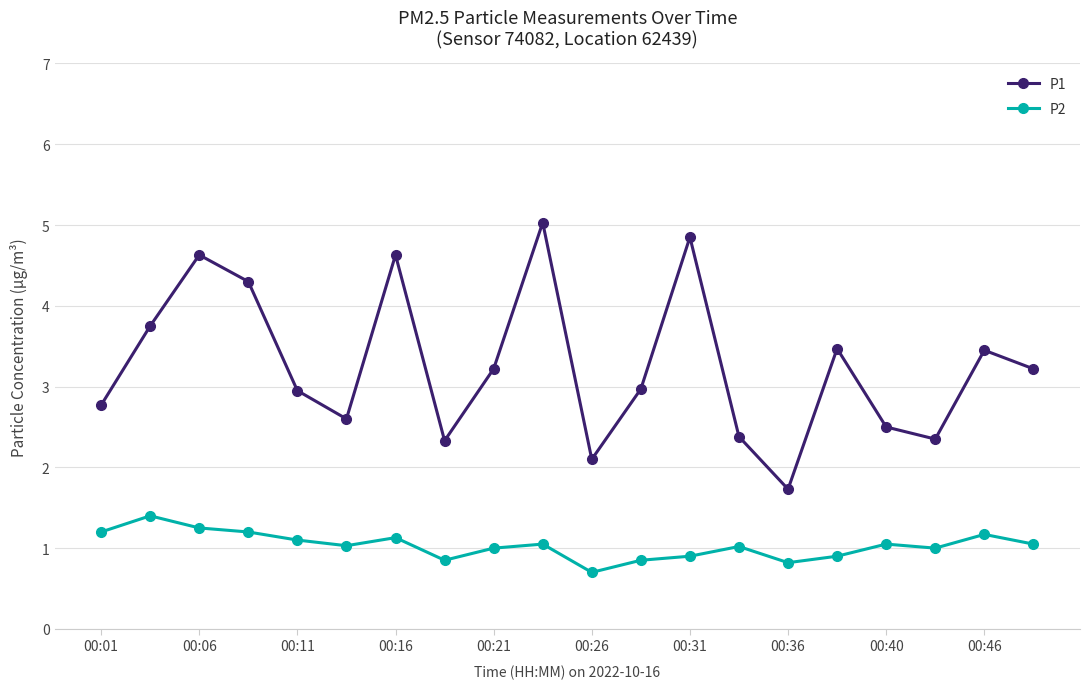

What is the maximum value for P2?

1.4